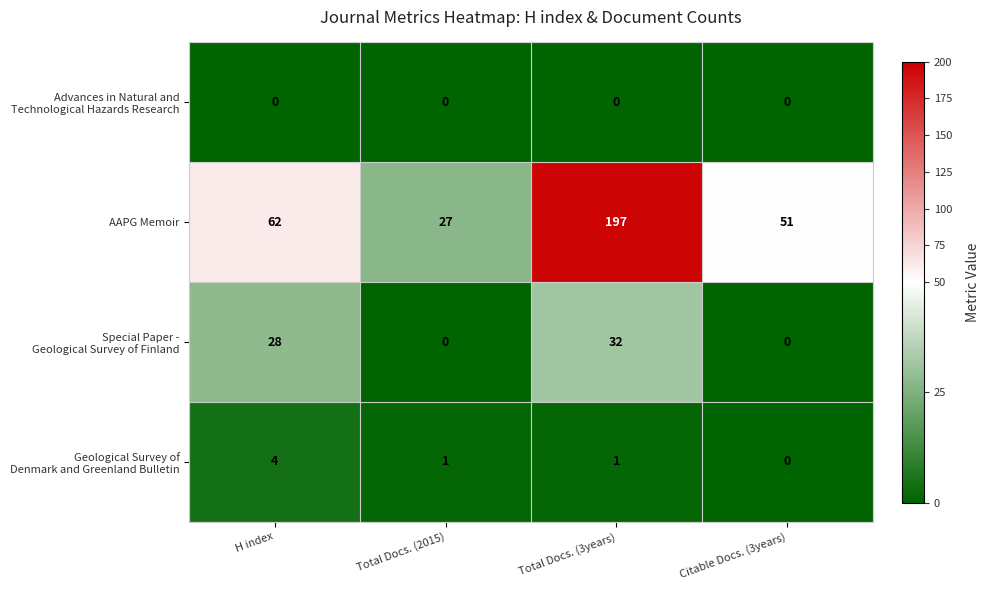

How many data points in AAPG Memoir are less than 62?

2